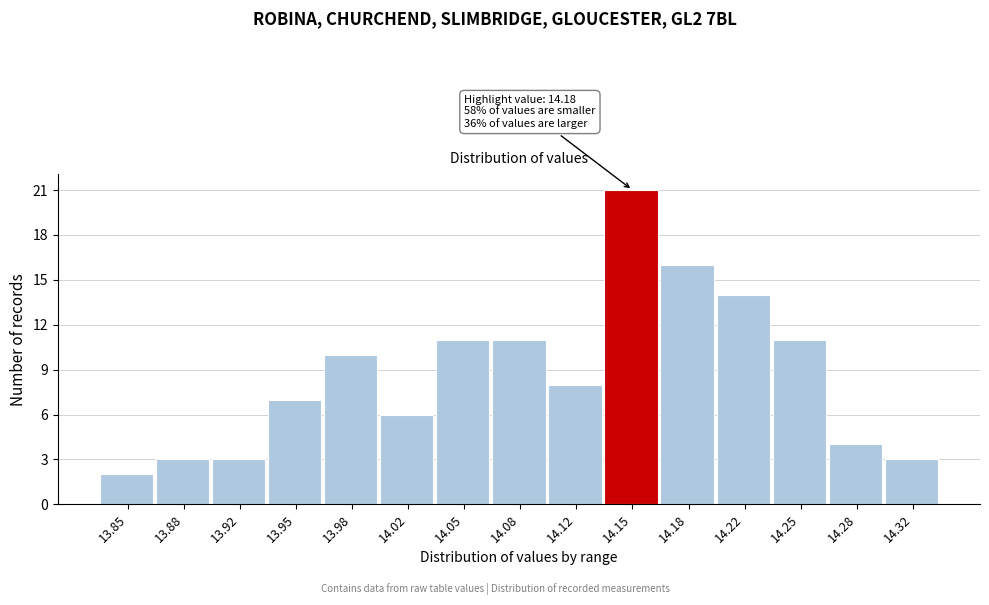

Reading left to right, what are all the values shown in this chart?

2	3	3	7	10	6	11	11	8	21	16	14	11	4	3